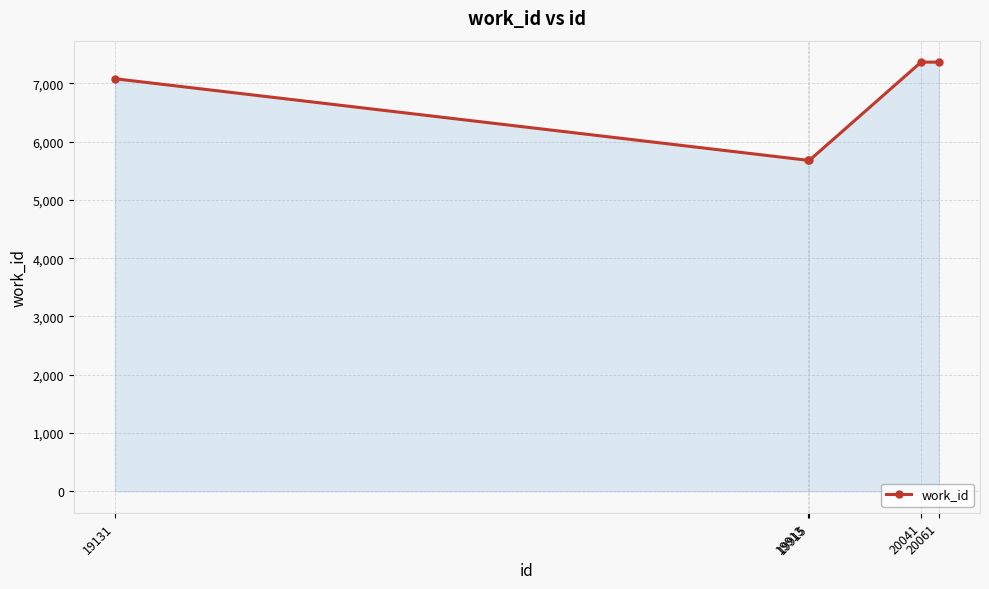

The value at 19131 is 11430. True or false?

False